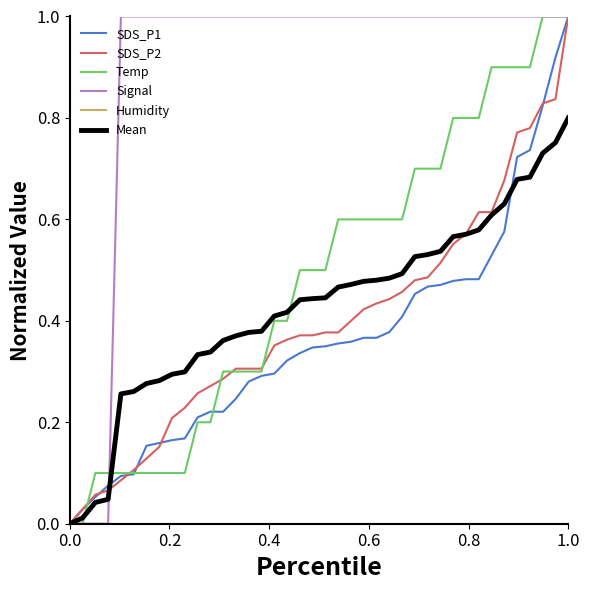

What is the greatest value displayed?

1.0